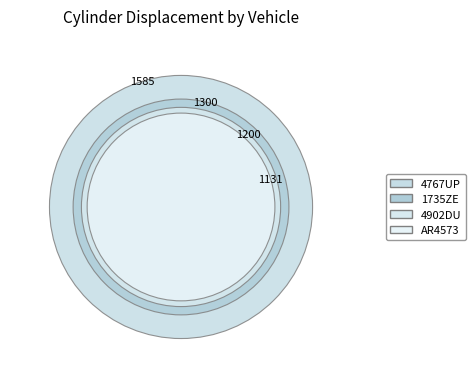

What percentage is the AR4573 slice, to the nearest percent?

22%